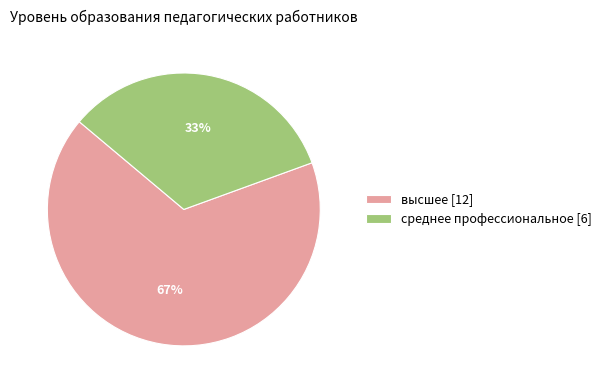

To the nearest percent, what percentage of the pie is среднее профессиональное [6]?

33%